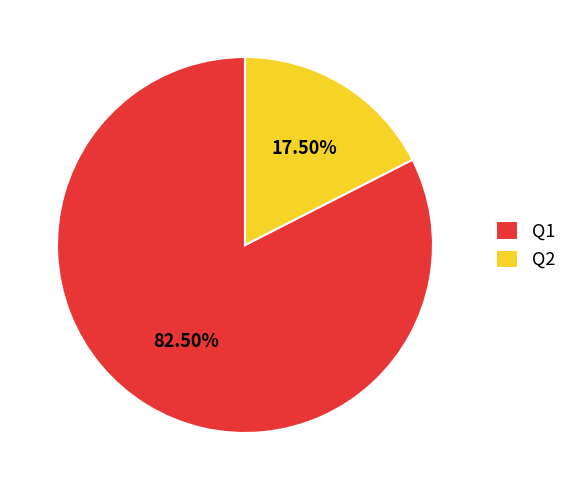

Is the sum of Q1 and Q2 greater than half?

Yes